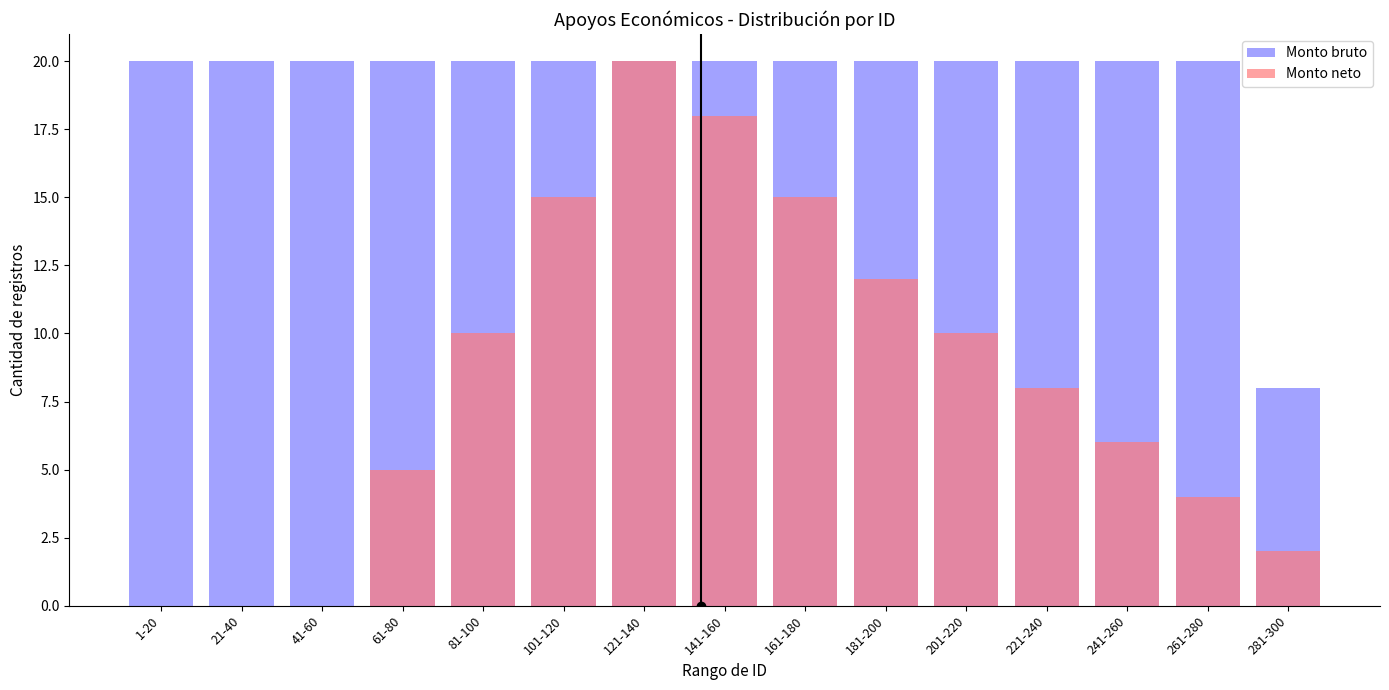

Rank the series by their average value, from lowest to highest.

Monto neto, Monto bruto